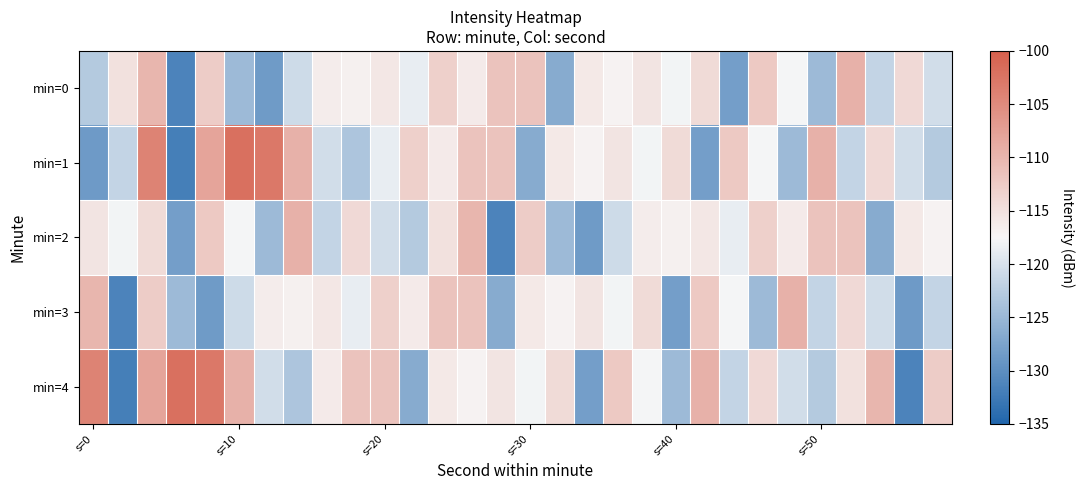

Reading left to right, what are all the values shown in this chart?

min=0: -122.9	-115.0	-110.0	-131.3	-112.6	-124.9	-128.5	-120.9	-116.3	-116.8	-115.6	-118.7	-113.1	-116.1	-111.5	-111.6	-126.6	-115.9	-117.0	-115.4	-117.9	-114.3	-128.1	-112.3	-117.7	-124.8	-109.4	-121.6	-114.2	-120.6
min=1: -128.6	-121.6	-104.2	-131.9	-108.0	-102.0	-102.9	-109.4	-120.6	-123.5	-118.7	-113.1	-116.1	-111.5	-111.6	-126.6	-115.9	-117.0	-115.4	-117.9	-114.3	-128.1	-112.3	-117.7	-124.8	-109.4	-121.6	-114.2	-120.6	-122.9
min=2: -115.4	-117.9	-114.3	-128.1	-112.3	-117.7	-124.8	-109.4	-121.6	-114.2	-120.6	-122.9	-115.0	-110.0	-131.3	-112.6	-124.9	-128.5	-120.9	-116.3	-116.8	-115.6	-118.7	-113.1	-116.1	-111.5	-111.6	-126.6	-115.9	-117.0
min=3: -110.0	-131.3	-112.6	-124.9	-128.5	-120.9	-116.3	-116.8	-115.6	-118.7	-113.1	-116.1	-111.5	-111.6	-126.6	-115.9	-117.0	-115.4	-117.9	-114.3	-128.1	-112.3	-117.7	-124.8	-109.4	-121.6	-114.2	-120.6	-128.6	-121.6
min=4: -104.2	-131.9	-108.0	-102.0	-102.9	-109.4	-120.6	-123.5	-116.1	-111.5	-111.6	-126.6	-115.9	-117.0	-115.4	-117.9	-114.3	-128.1	-112.3	-117.7	-124.8	-109.4	-121.6	-114.2	-120.6	-122.9	-115.0	-110.0	-131.3	-112.6